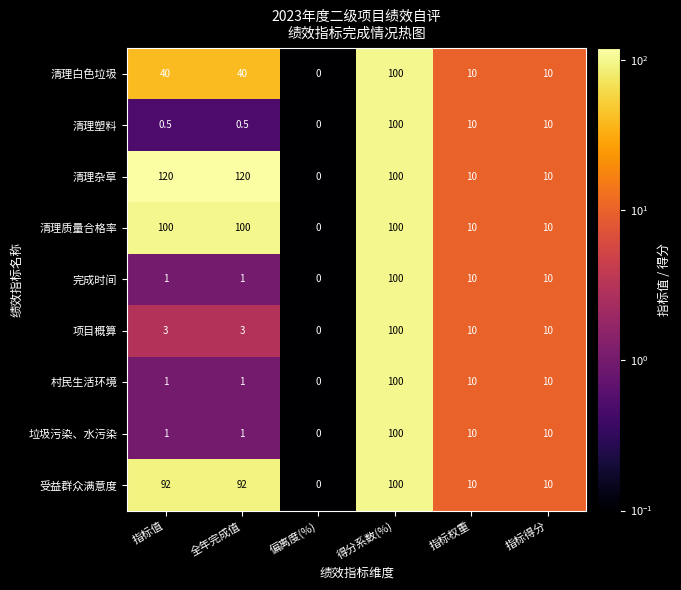

What is the total value across all series at 全年完成值?

358.5